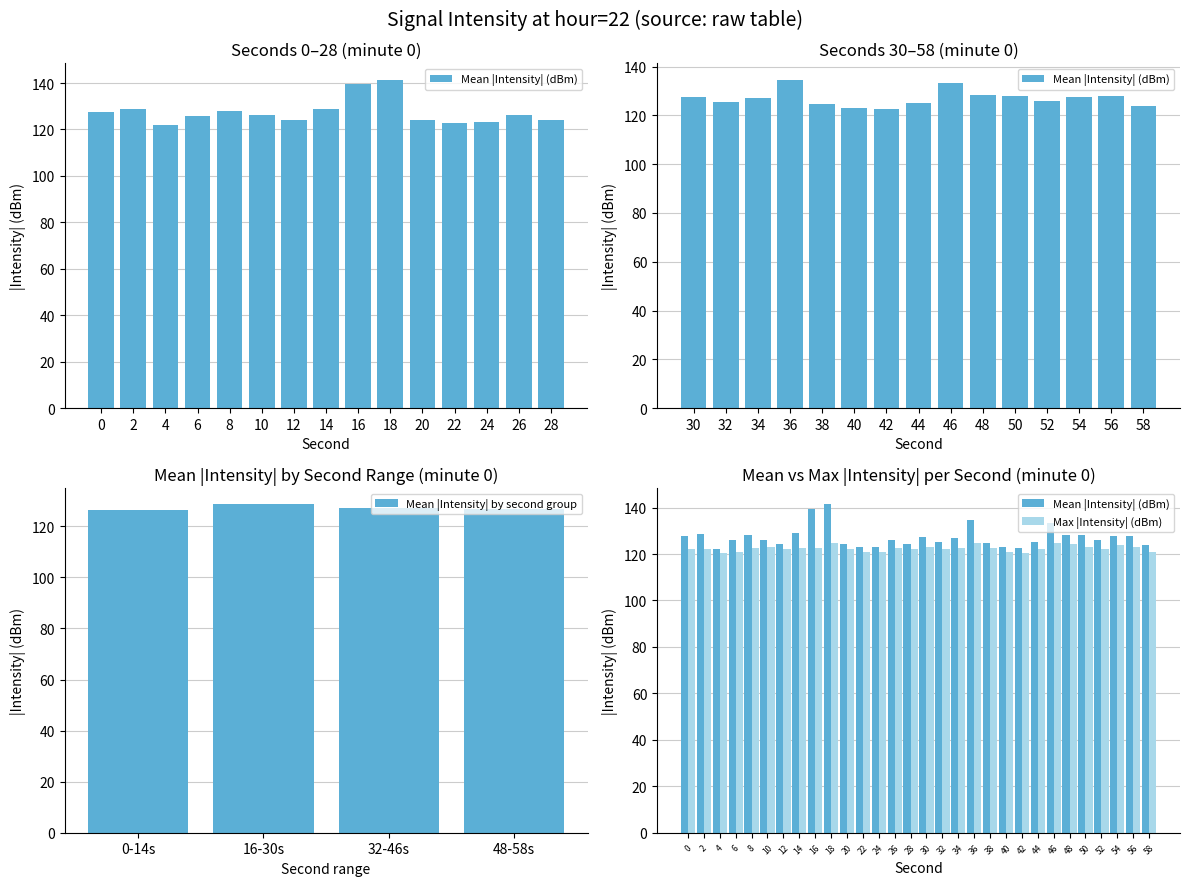

What are all the series names shown in the legend?

Mean Intensity (dBm), Max Intensity (dBm)